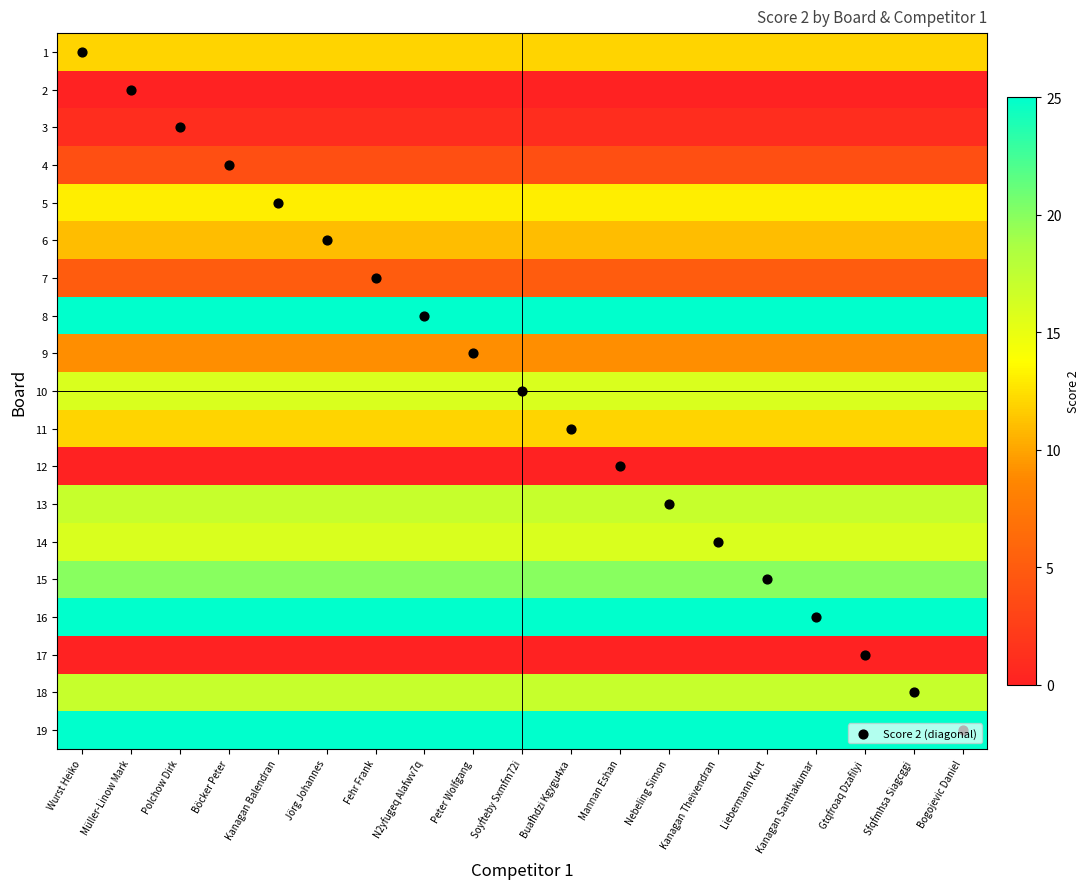

Reading left to right, extract all data points from this chart.

1: Wurst Heiko=12	Müller-Linow Mark=12	Polchow Dirk=12	Böcker Peter=12	Kanagan Balendran=12	Jörg Johannes=12	Fehr Frank=12	N2yfugeq Alafwv7q=12	Peter Wolfgang=12	Soyfteby Sxmfm72i=12	Buafhdzi Kgygu4xa=12	Mannan Eshan=12	Nebeling Simon=12	Kanagan Theivendran=12	Liebermann Kurt=12	Kanagan Santhakumar=12	Gtqfroaq Dzafilyi=12	Sfqfmhsa Siagcggi=12	Bogojevic Daniel=12
2: Wurst Heiko=0	Müller-Linow Mark=0	Polchow Dirk=0	Böcker Peter=0	Kanagan Balendran=0	Jörg Johannes=0	Fehr Frank=0	N2yfugeq Alafwv7q=0	Peter Wolfgang=0	Soyfteby Sxmfm72i=0	Buafhdzi Kgygu4xa=0	Mannan Eshan=0	Nebeling Simon=0	Kanagan Theivendran=0	Liebermann Kurt=0	Kanagan Santhakumar=0	Gtqfroaq Dzafilyi=0	Sfqfmhsa Siagcggi=0	Bogojevic Daniel=0
3: Wurst Heiko=1	Müller-Linow Mark=1	Polchow Dirk=1	Böcker Peter=1	Kanagan Balendran=1	Jörg Johannes=1	Fehr Frank=1	N2yfugeq Alafwv7q=1	Peter Wolfgang=1	Soyfteby Sxmfm72i=1	Buafhdzi Kgygu4xa=1	Mannan Eshan=1	Nebeling Simon=1	Kanagan Theivendran=1	Liebermann Kurt=1	Kanagan Santhakumar=1	Gtqfroaq Dzafilyi=1	Sfqfmhsa Siagcggi=1	Bogojevic Daniel=1
4: Wurst Heiko=4	Müller-Linow Mark=4	Polchow Dirk=4	Böcker Peter=4	Kanagan Balendran=4	Jörg Johannes=4	Fehr Frank=4	N2yfugeq Alafwv7q=4	Peter Wolfgang=4	Soyfteby Sxmfm72i=4	Buafhdzi Kgygu4xa=4	Mannan Eshan=4	Nebeling Simon=4	Kanagan Theivendran=4	Liebermann Kurt=4	Kanagan Santhakumar=4	Gtqfroaq Dzafilyi=4	Sfqfmhsa Siagcggi=4	Bogojevic Daniel=4
5: Wurst Heiko=13	Müller-Linow Mark=13	Polchow Dirk=13	Böcker Peter=13	Kanagan Balendran=13	Jörg Johannes=13	Fehr Frank=13	N2yfugeq Alafwv7q=13	Peter Wolfgang=13	Soyfteby Sxmfm72i=13	Buafhdzi Kgygu4xa=13	Mannan Eshan=13	Nebeling Simon=13	Kanagan Theivendran=13	Liebermann Kurt=13	Kanagan Santhakumar=13	Gtqfroaq Dzafilyi=13	Sfqfmhsa Siagcggi=13	Bogojevic Daniel=13
6: Wurst Heiko=11	Müller-Linow Mark=11	Polchow Dirk=11	Böcker Peter=11	Kanagan Balendran=11	Jörg Johannes=11	Fehr Frank=11	N2yfugeq Alafwv7q=11	Peter Wolfgang=11	Soyfteby Sxmfm72i=11	Buafhdzi Kgygu4xa=11	Mannan Eshan=11	Nebeling Simon=11	Kanagan Theivendran=11	Liebermann Kurt=11	Kanagan Santhakumar=11	Gtqfroaq Dzafilyi=11	Sfqfmhsa Siagcggi=11	Bogojevic Daniel=11
7: Wurst Heiko=5	Müller-Linow Mark=5	Polchow Dirk=5	Böcker Peter=5	Kanagan Balendran=5	Jörg Johannes=5	Fehr Frank=5	N2yfugeq Alafwv7q=5	Peter Wolfgang=5	Soyfteby Sxmfm72i=5	Buafhdzi Kgygu4xa=5	Mannan Eshan=5	Nebeling Simon=5	Kanagan Theivendran=5	Liebermann Kurt=5	Kanagan Santhakumar=5	Gtqfroaq Dzafilyi=5	Sfqfmhsa Siagcggi=5	Bogojevic Daniel=5
8: Wurst Heiko=25	Müller-Linow Mark=25	Polchow Dirk=25	Böcker Peter=25	Kanagan Balendran=25	Jörg Johannes=25	Fehr Frank=25	N2yfugeq Alafwv7q=25	Peter Wolfgang=25	Soyfteby Sxmfm72i=25	Buafhdzi Kgygu4xa=25	Mannan Eshan=25	Nebeling Simon=25	Kanagan Theivendran=25	Liebermann Kurt=25	Kanagan Santhakumar=25	Gtqfroaq Dzafilyi=25	Sfqfmhsa Siagcggi=25	Bogojevic Daniel=25
9: Wurst Heiko=9	Müller-Linow Mark=9	Polchow Dirk=9	Böcker Peter=9	Kanagan Balendran=9	Jörg Johannes=9	Fehr Frank=9	N2yfugeq Alafwv7q=9	Peter Wolfgang=9	Soyfteby Sxmfm72i=9	Buafhdzi Kgygu4xa=9	Mannan Eshan=9	Nebeling Simon=9	Kanagan Theivendran=9	Liebermann Kurt=9	Kanagan Santhakumar=9	Gtqfroaq Dzafilyi=9	Sfqfmhsa Siagcggi=9	Bogojevic Daniel=9
10: Wurst Heiko=16	Müller-Linow Mark=16	Polchow Dirk=16	Böcker Peter=16	Kanagan Balendran=16	Jörg Johannes=16	Fehr Frank=16	N2yfugeq Alafwv7q=16	Peter Wolfgang=16	Soyfteby Sxmfm72i=16	Buafhdzi Kgygu4xa=16	Mannan Eshan=16	Nebeling Simon=16	Kanagan Theivendran=16	Liebermann Kurt=16	Kanagan Santhakumar=16	Gtqfroaq Dzafilyi=16	Sfqfmhsa Siagcggi=16	Bogojevic Daniel=16
11: Wurst Heiko=12	Müller-Linow Mark=12	Polchow Dirk=12	Böcker Peter=12	Kanagan Balendran=12	Jörg Johannes=12	Fehr Frank=12	N2yfugeq Alafwv7q=12	Peter Wolfgang=12	Soyfteby Sxmfm72i=12	Buafhdzi Kgygu4xa=12	Mannan Eshan=12	Nebeling Simon=12	Kanagan Theivendran=12	Liebermann Kurt=12	Kanagan Santhakumar=12	Gtqfroaq Dzafilyi=12	Sfqfmhsa Siagcggi=12	Bogojevic Daniel=12
12: Wurst Heiko=0	Müller-Linow Mark=0	Polchow Dirk=0	Böcker Peter=0	Kanagan Balendran=0	Jörg Johannes=0	Fehr Frank=0	N2yfugeq Alafwv7q=0	Peter Wolfgang=0	Soyfteby Sxmfm72i=0	Buafhdzi Kgygu4xa=0	Mannan Eshan=0	Nebeling Simon=0	Kanagan Theivendran=0	Liebermann Kurt=0	Kanagan Santhakumar=0	Gtqfroaq Dzafilyi=0	Sfqfmhsa Siagcggi=0	Bogojevic Daniel=0
13: Wurst Heiko=17	Müller-Linow Mark=17	Polchow Dirk=17	Böcker Peter=17	Kanagan Balendran=17	Jörg Johannes=17	Fehr Frank=17	N2yfugeq Alafwv7q=17	Peter Wolfgang=17	Soyfteby Sxmfm72i=17	Buafhdzi Kgygu4xa=17	Mannan Eshan=17	Nebeling Simon=17	Kanagan Theivendran=17	Liebermann Kurt=17	Kanagan Santhakumar=17	Gtqfroaq Dzafilyi=17	Sfqfmhsa Siagcggi=17	Bogojevic Daniel=17
14: Wurst Heiko=16	Müller-Linow Mark=16	Polchow Dirk=16	Böcker Peter=16	Kanagan Balendran=16	Jörg Johannes=16	Fehr Frank=16	N2yfugeq Alafwv7q=16	Peter Wolfgang=16	Soyfteby Sxmfm72i=16	Buafhdzi Kgygu4xa=16	Mannan Eshan=16	Nebeling Simon=16	Kanagan Theivendran=16	Liebermann Kurt=16	Kanagan Santhakumar=16	Gtqfroaq Dzafilyi=16	Sfqfmhsa Siagcggi=16	Bogojevic Daniel=16
15: Wurst Heiko=20	Müller-Linow Mark=20	Polchow Dirk=20	Böcker Peter=20	Kanagan Balendran=20	Jörg Johannes=20	Fehr Frank=20	N2yfugeq Alafwv7q=20	Peter Wolfgang=20	Soyfteby Sxmfm72i=20	Buafhdzi Kgygu4xa=20	Mannan Eshan=20	Nebeling Simon=20	Kanagan Theivendran=20	Liebermann Kurt=20	Kanagan Santhakumar=20	Gtqfroaq Dzafilyi=20	Sfqfmhsa Siagcggi=20	Bogojevic Daniel=20
16: Wurst Heiko=25	Müller-Linow Mark=25	Polchow Dirk=25	Böcker Peter=25	Kanagan Balendran=25	Jörg Johannes=25	Fehr Frank=25	N2yfugeq Alafwv7q=25	Peter Wolfgang=25	Soyfteby Sxmfm72i=25	Buafhdzi Kgygu4xa=25	Mannan Eshan=25	Nebeling Simon=25	Kanagan Theivendran=25	Liebermann Kurt=25	Kanagan Santhakumar=25	Gtqfroaq Dzafilyi=25	Sfqfmhsa Siagcggi=25	Bogojevic Daniel=25
17: Wurst Heiko=0	Müller-Linow Mark=0	Polchow Dirk=0	Böcker Peter=0	Kanagan Balendran=0	Jörg Johannes=0	Fehr Frank=0	N2yfugeq Alafwv7q=0	Peter Wolfgang=0	Soyfteby Sxmfm72i=0	Buafhdzi Kgygu4xa=0	Mannan Eshan=0	Nebeling Simon=0	Kanagan Theivendran=0	Liebermann Kurt=0	Kanagan Santhakumar=0	Gtqfroaq Dzafilyi=0	Sfqfmhsa Siagcggi=0	Bogojevic Daniel=0
18: Wurst Heiko=17	Müller-Linow Mark=17	Polchow Dirk=17	Böcker Peter=17	Kanagan Balendran=17	Jörg Johannes=17	Fehr Frank=17	N2yfugeq Alafwv7q=17	Peter Wolfgang=17	Soyfteby Sxmfm72i=17	Buafhdzi Kgygu4xa=17	Mannan Eshan=17	Nebeling Simon=17	Kanagan Theivendran=17	Liebermann Kurt=17	Kanagan Santhakumar=17	Gtqfroaq Dzafilyi=17	Sfqfmhsa Siagcggi=17	Bogojevic Daniel=17
19: Wurst Heiko=25	Müller-Linow Mark=25	Polchow Dirk=25	Böcker Peter=25	Kanagan Balendran=25	Jörg Johannes=25	Fehr Frank=25	N2yfugeq Alafwv7q=25	Peter Wolfgang=25	Soyfteby Sxmfm72i=25	Buafhdzi Kgygu4xa=25	Mannan Eshan=25	Nebeling Simon=25	Kanagan Theivendran=25	Liebermann Kurt=25	Kanagan Santhakumar=25	Gtqfroaq Dzafilyi=25	Sfqfmhsa Siagcggi=25	Bogojevic Daniel=25